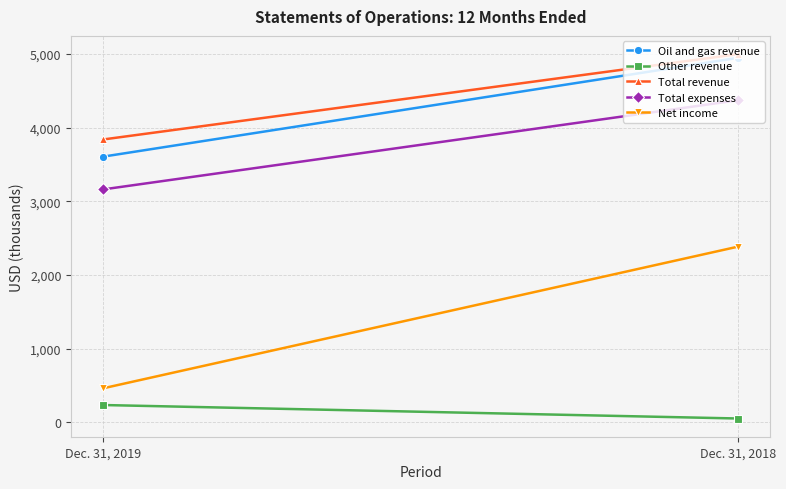

What is the value of the Other revenue point at the 2nd from the left?

50